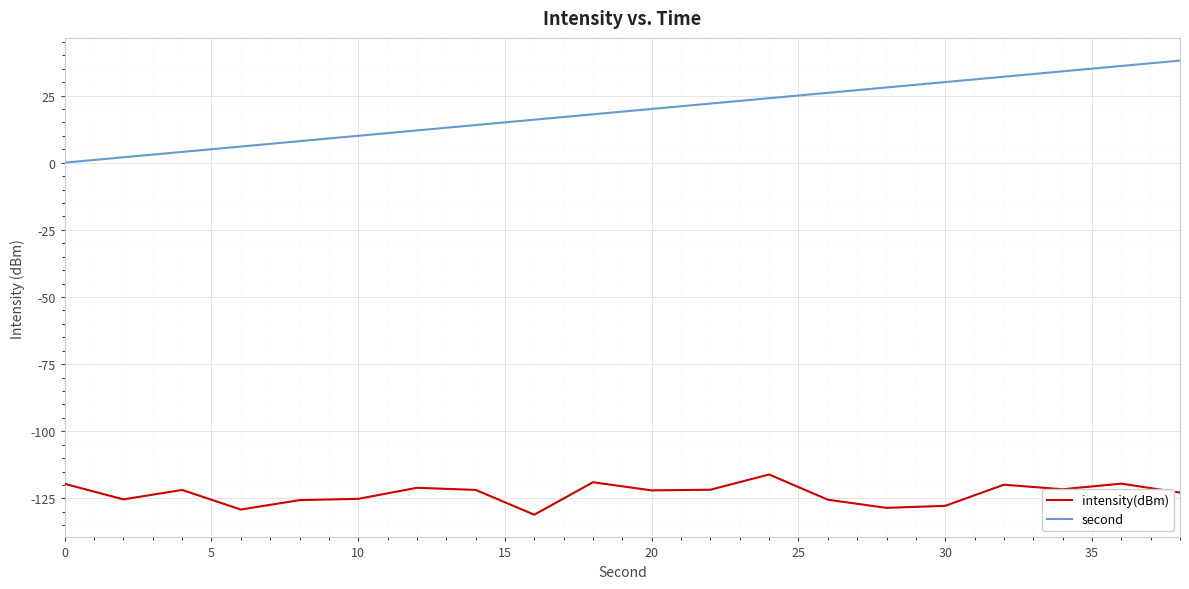

True or false: second and intensity(dBm) intersect in this chart.

False